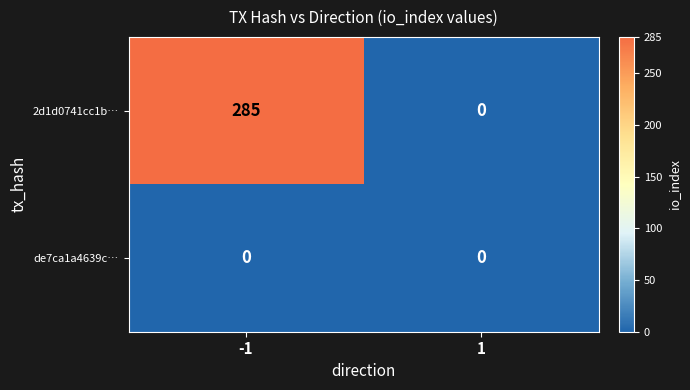

Which series has the largest range (max minus min)?

2d1d0741cc1b…